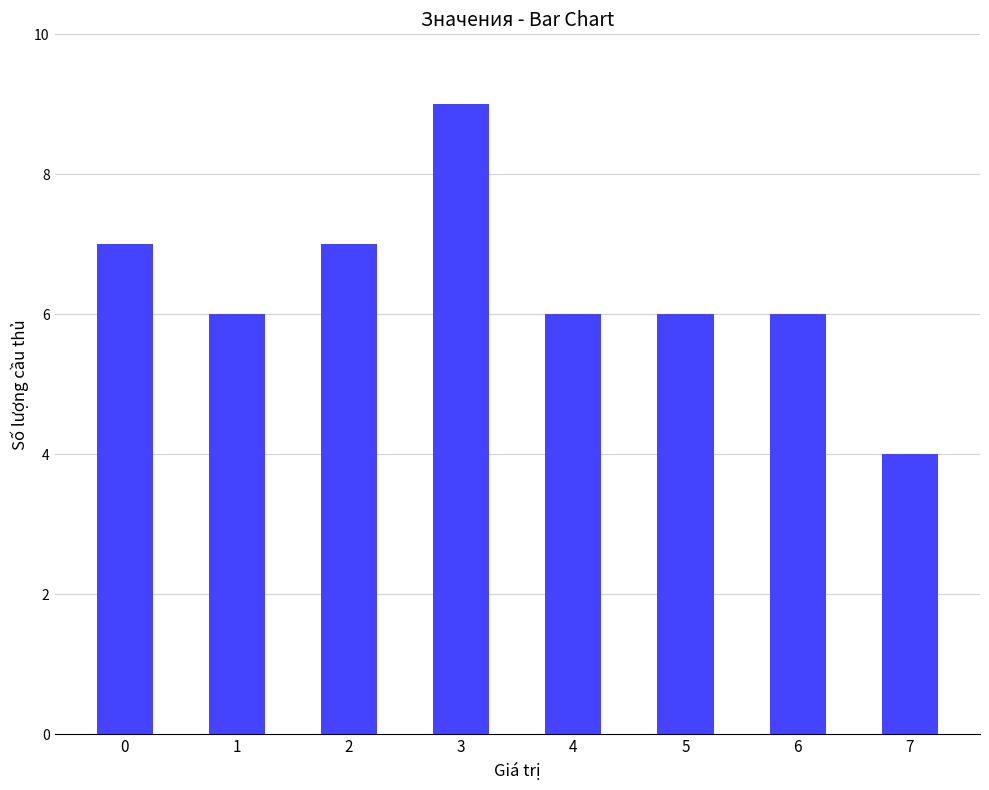

What is the value of the 7th bar from the left?

6